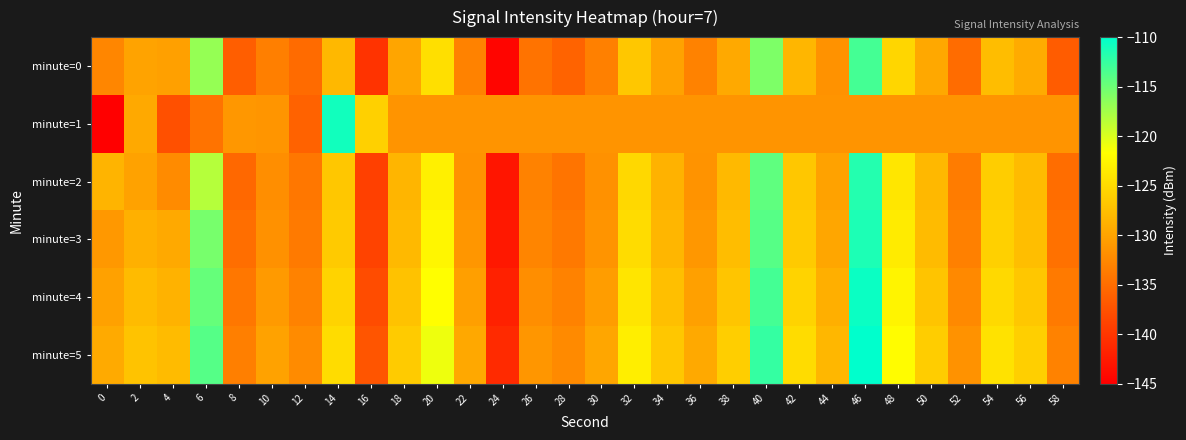

Rank the series at 24 from lowest to highest value.

minute=0, minute=2, minute=3, minute=4, minute=5, minute=1